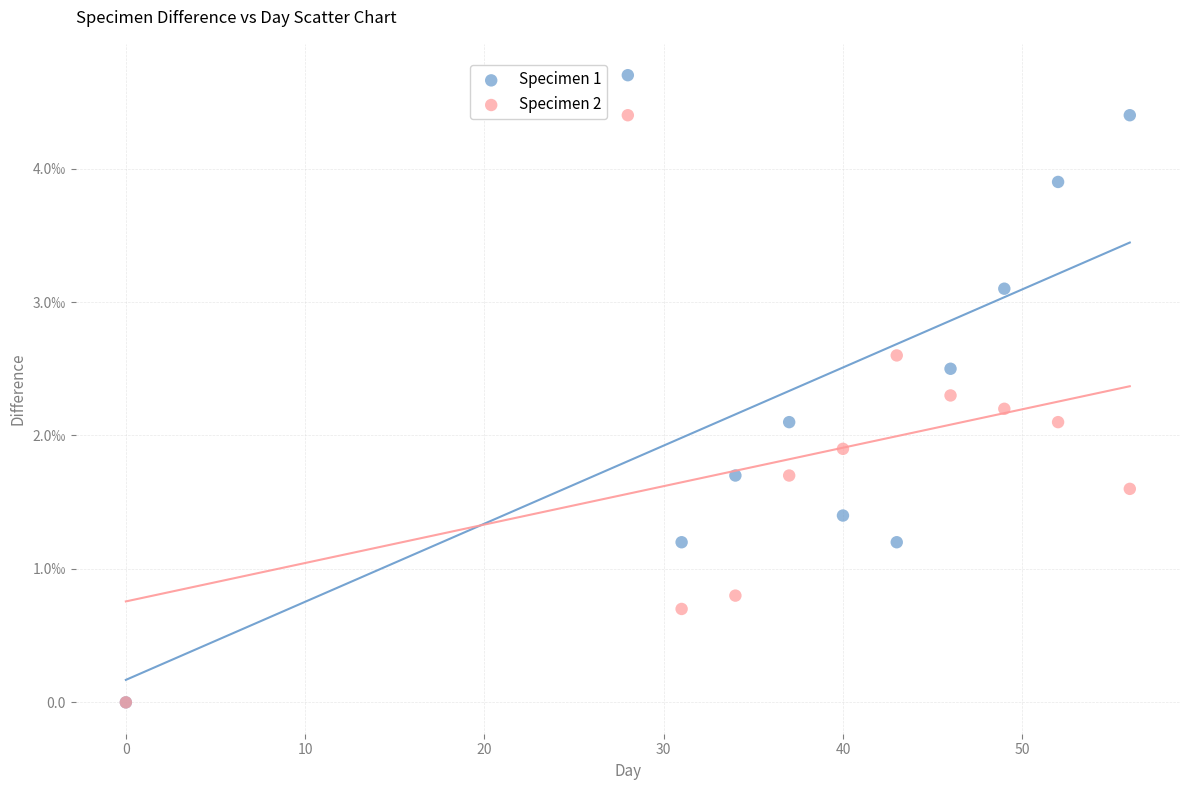

Which series contains the highest Y value?

Specimen 1